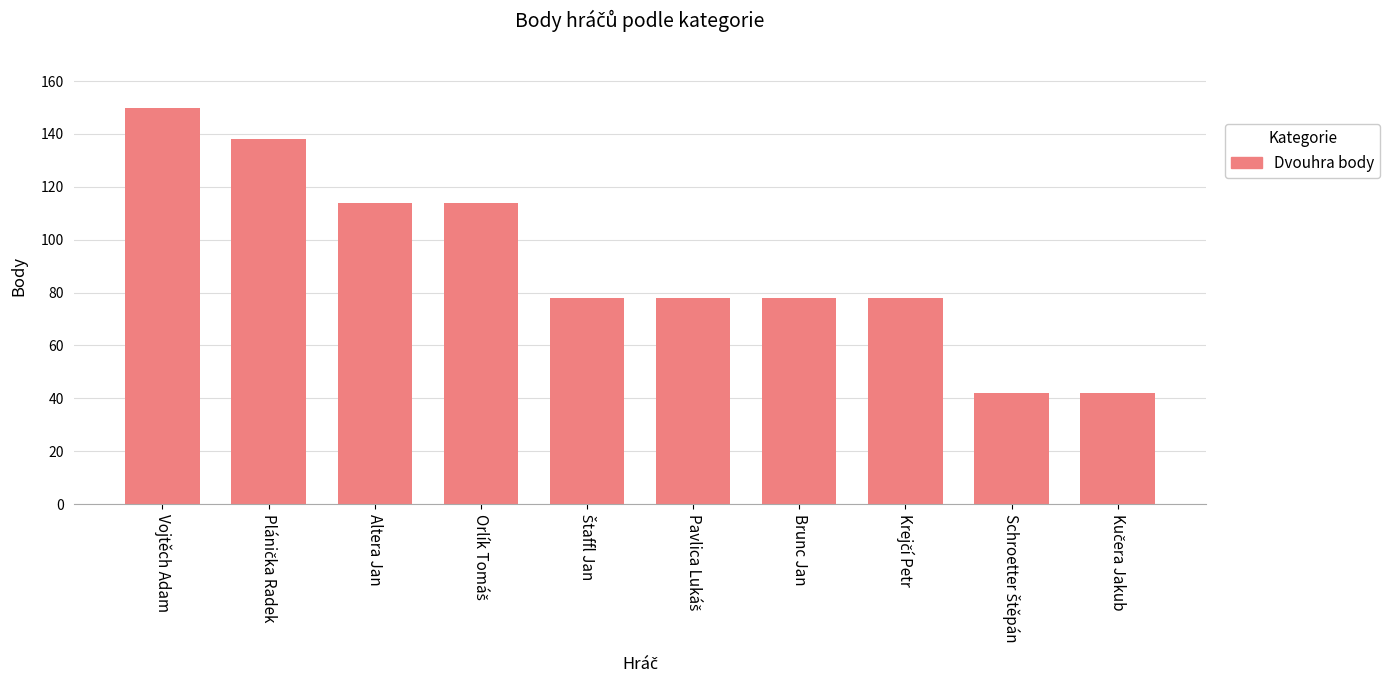

What is the sum of all values?

912